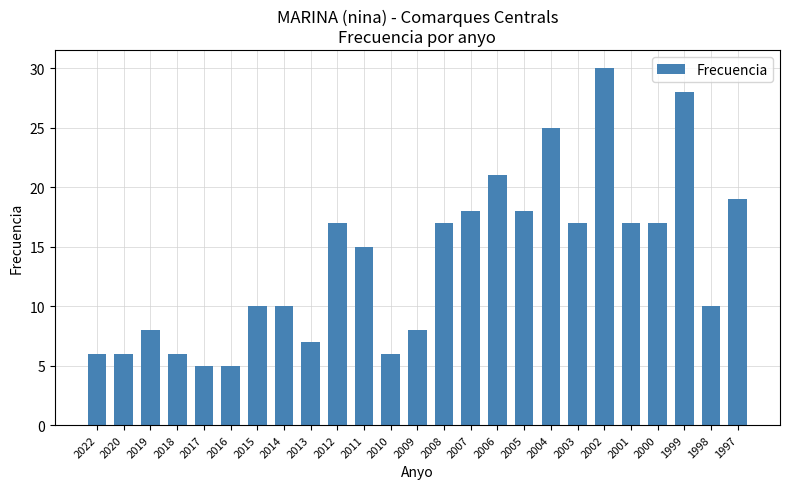

What is the minimum value shown in the chart?

5